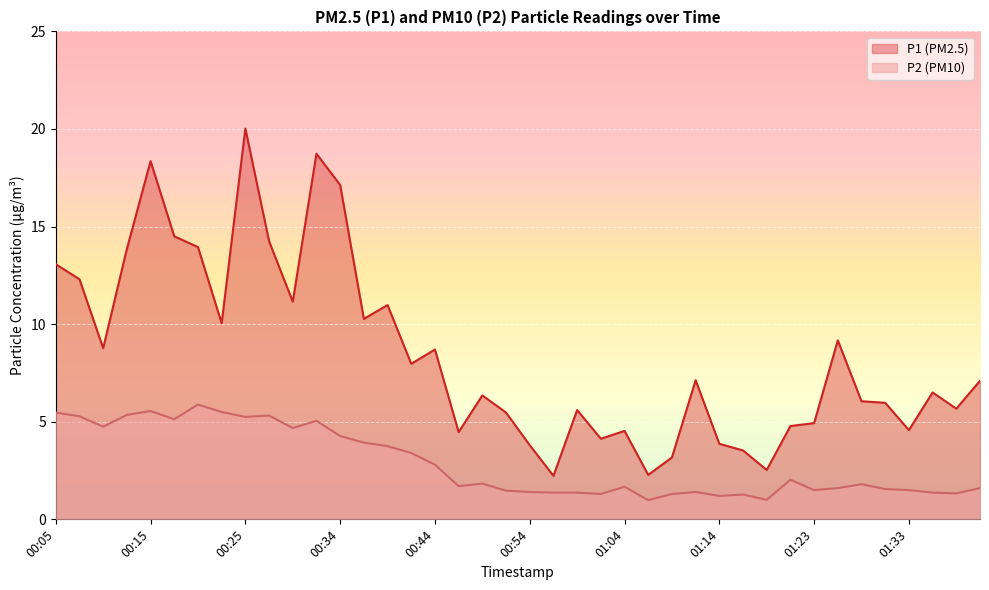

True or false: P2 has a value of 1.3 at 01:01.

True